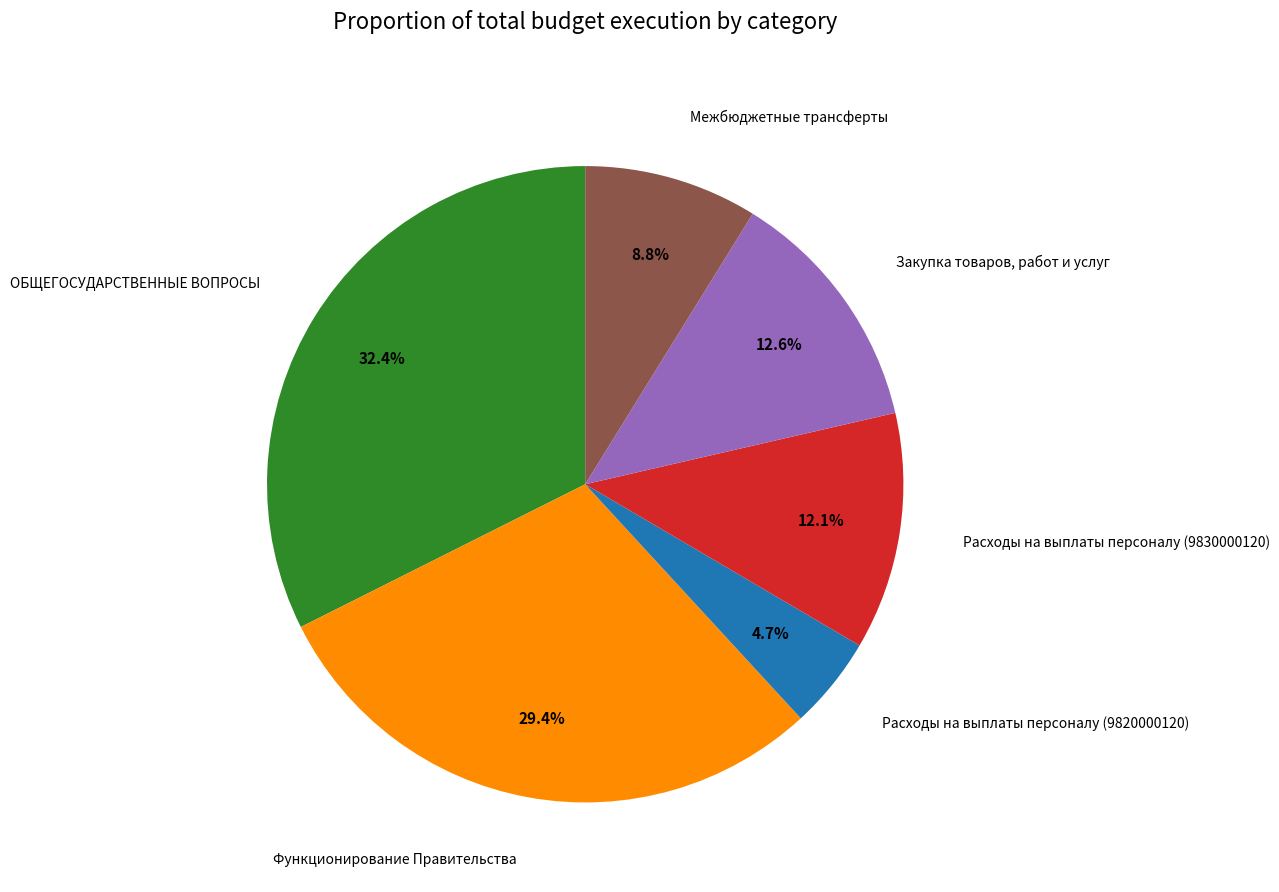

Is there any slice that represents more than half of the pie?

No